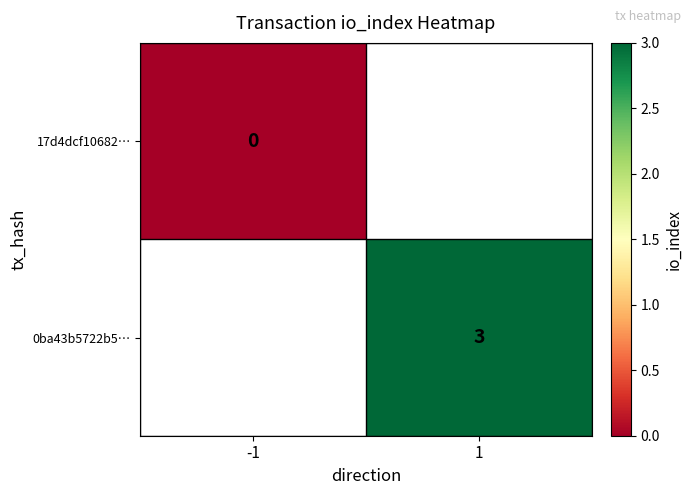

What is the maximum value shown in the chart?

3.0